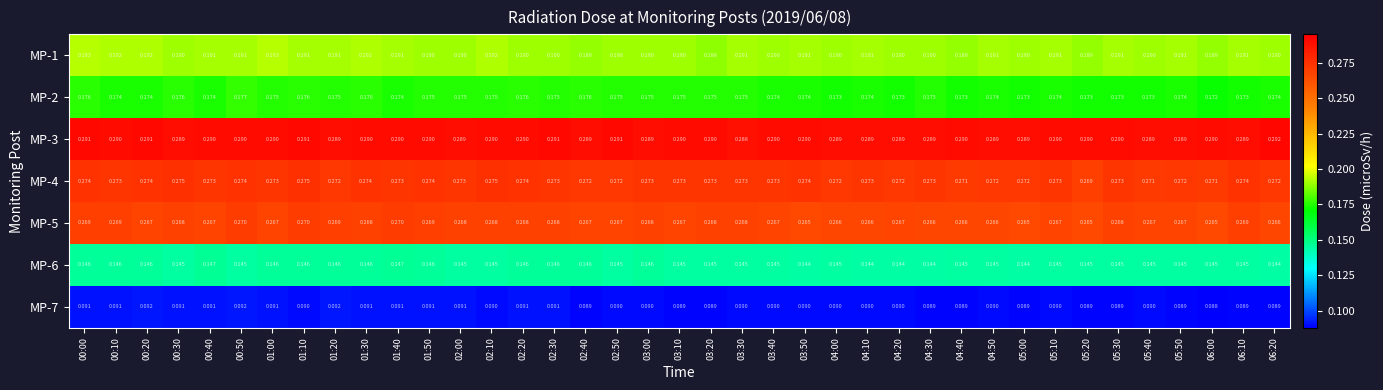

Is the value of MP-4 at 00:20 greater than the value of MP-1 at 05:10?

Yes